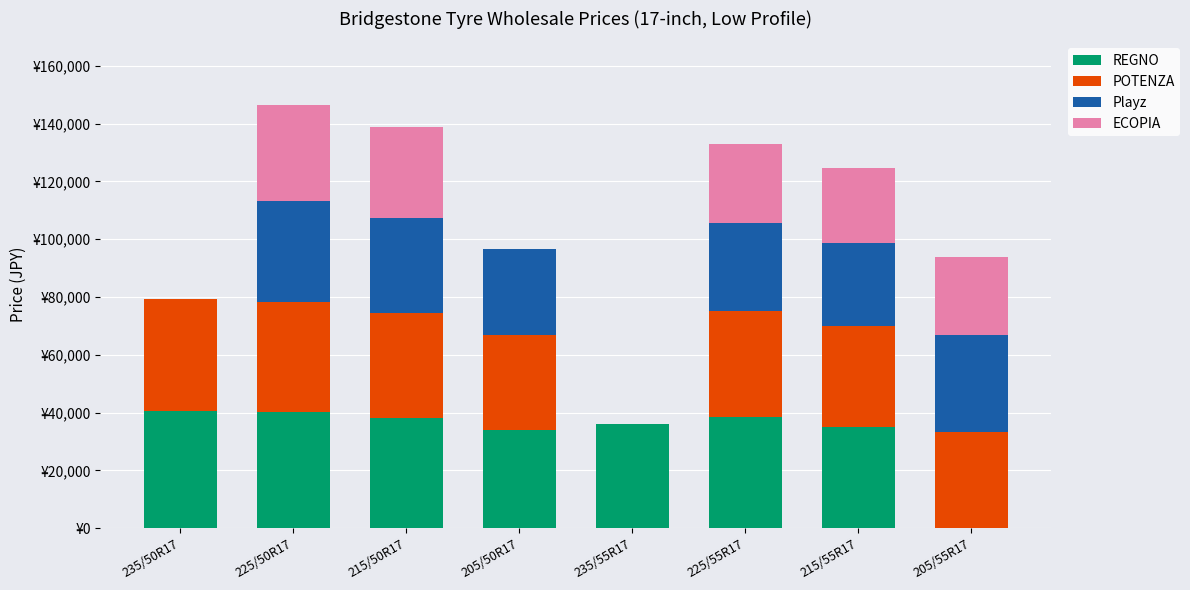

Are the bars horizontal?

No